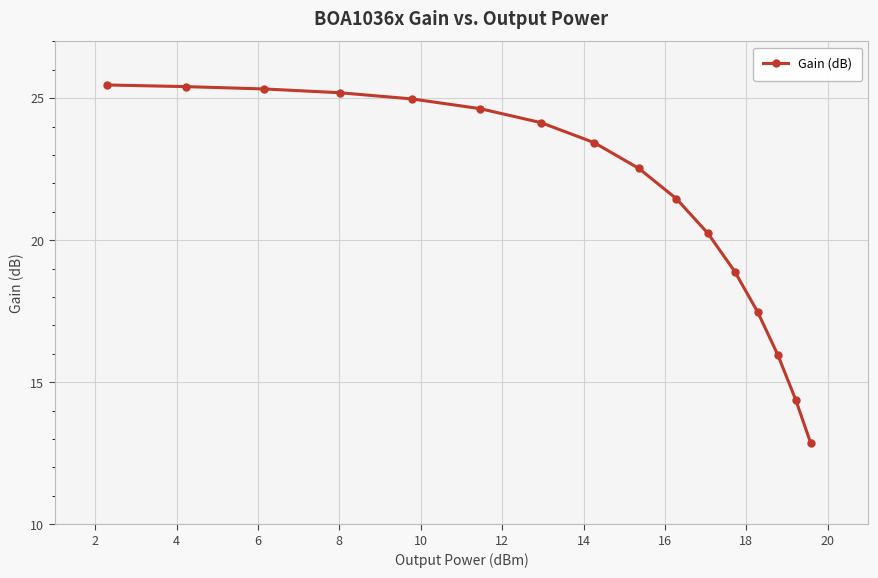

What is the minimum value shown in the chart?

12.9